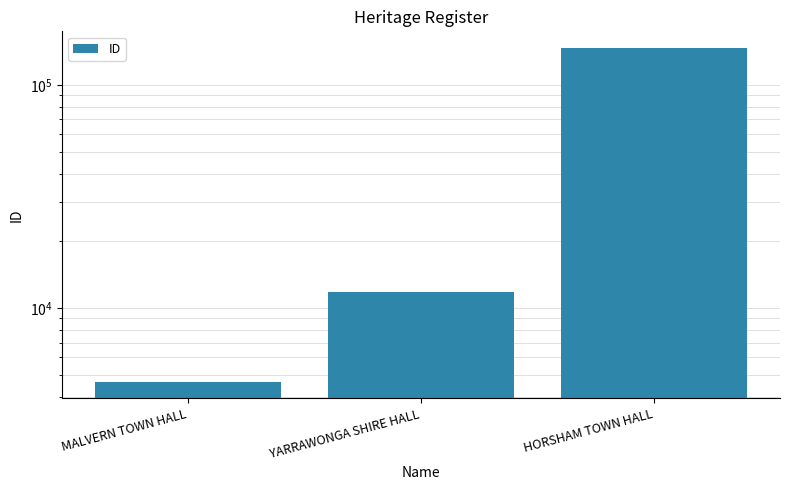

What is the difference between the second highest and minimum values?

7123